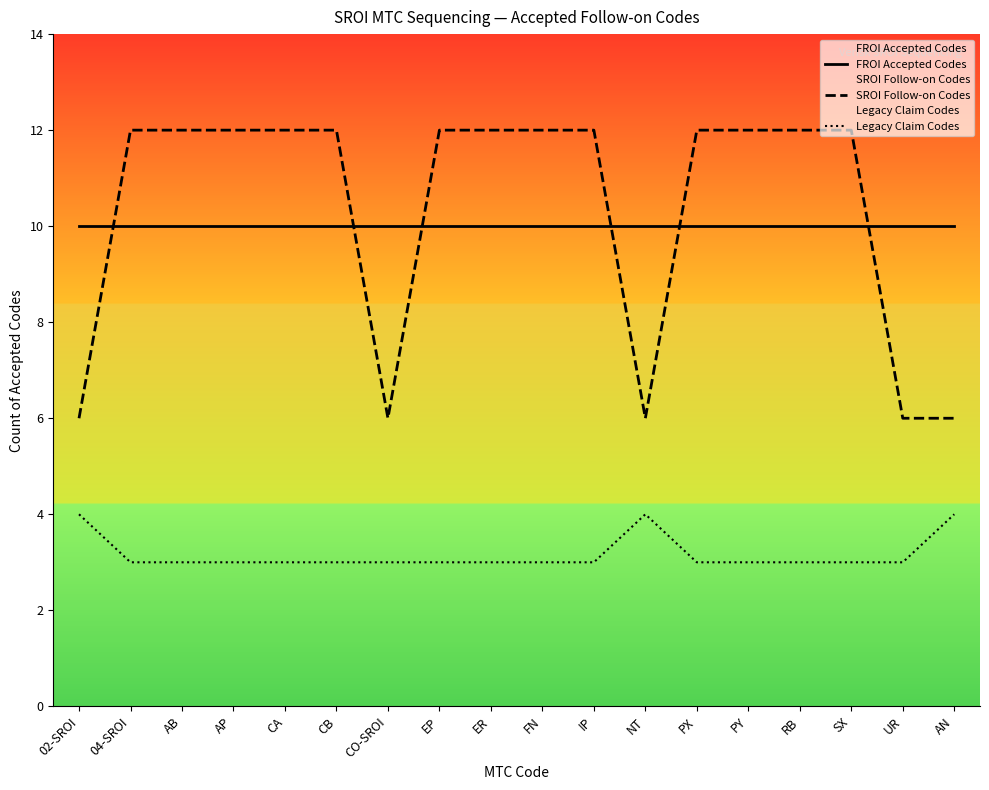

What position from the right is 04-SROI?

17